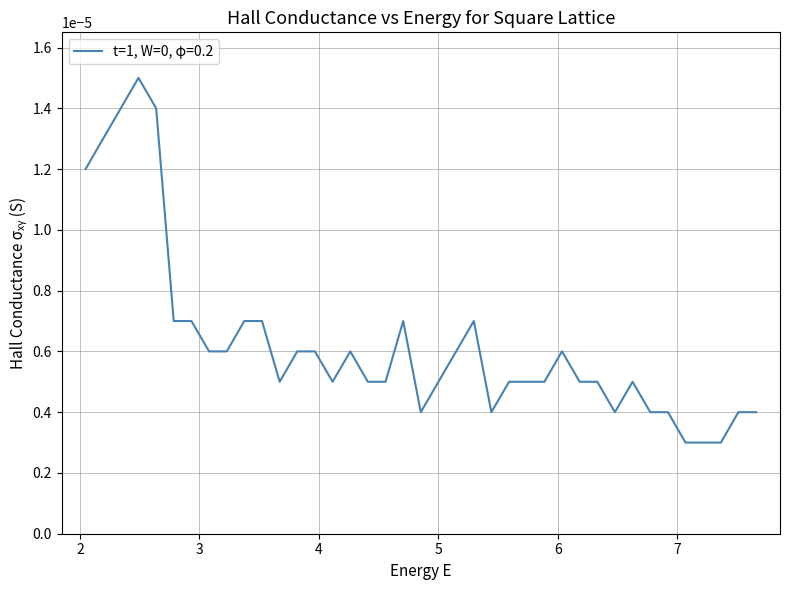

How many lines are shown in the chart?

1